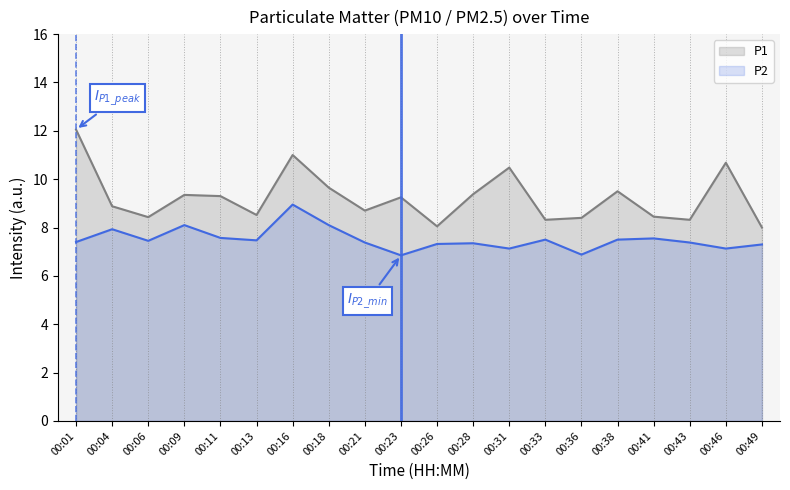

Where is the first local maximum for P2?

00:04